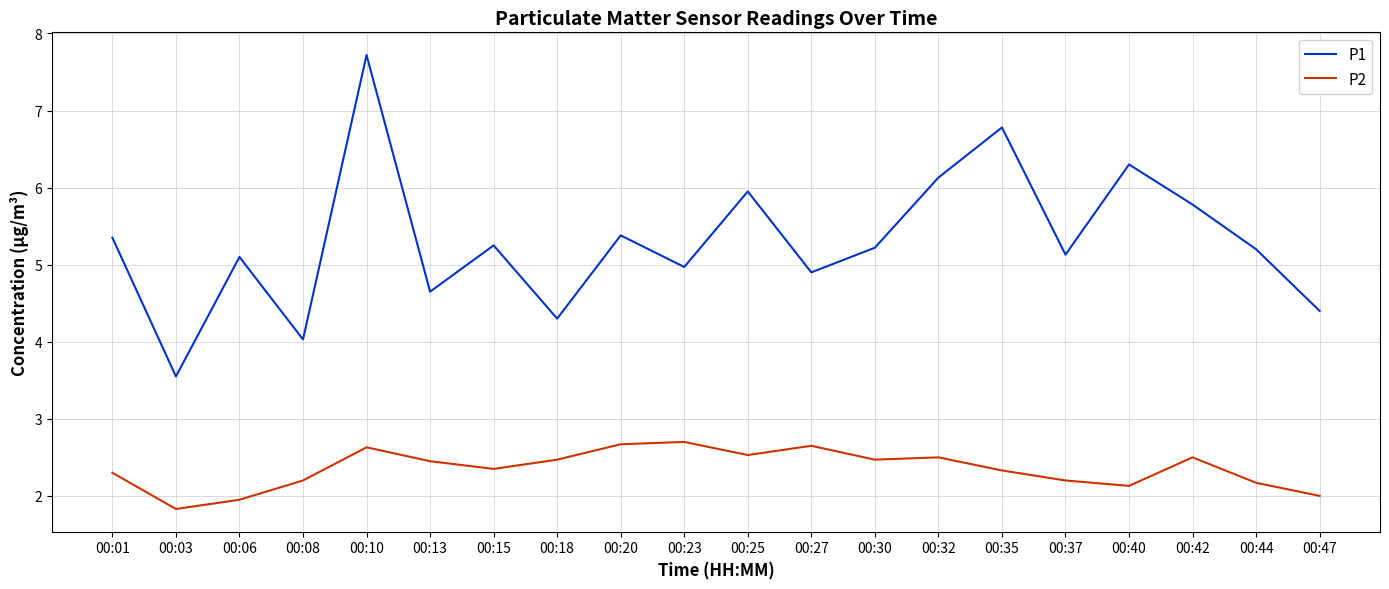

True or false: P2 has a value of 3.0 at 00:44.

False